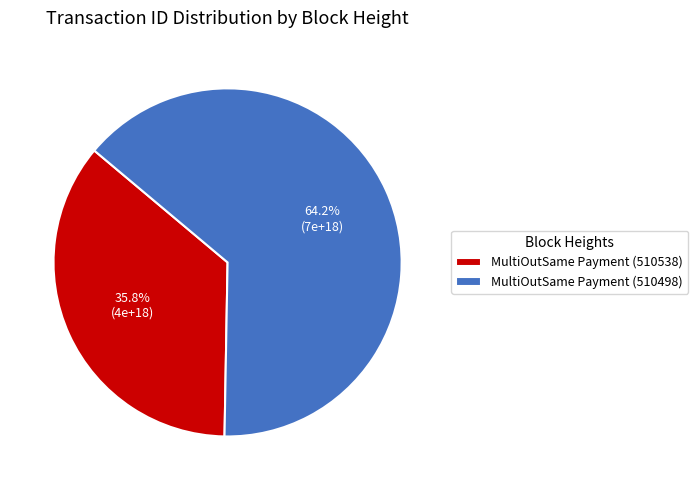

How many segments does this pie chart have?

2